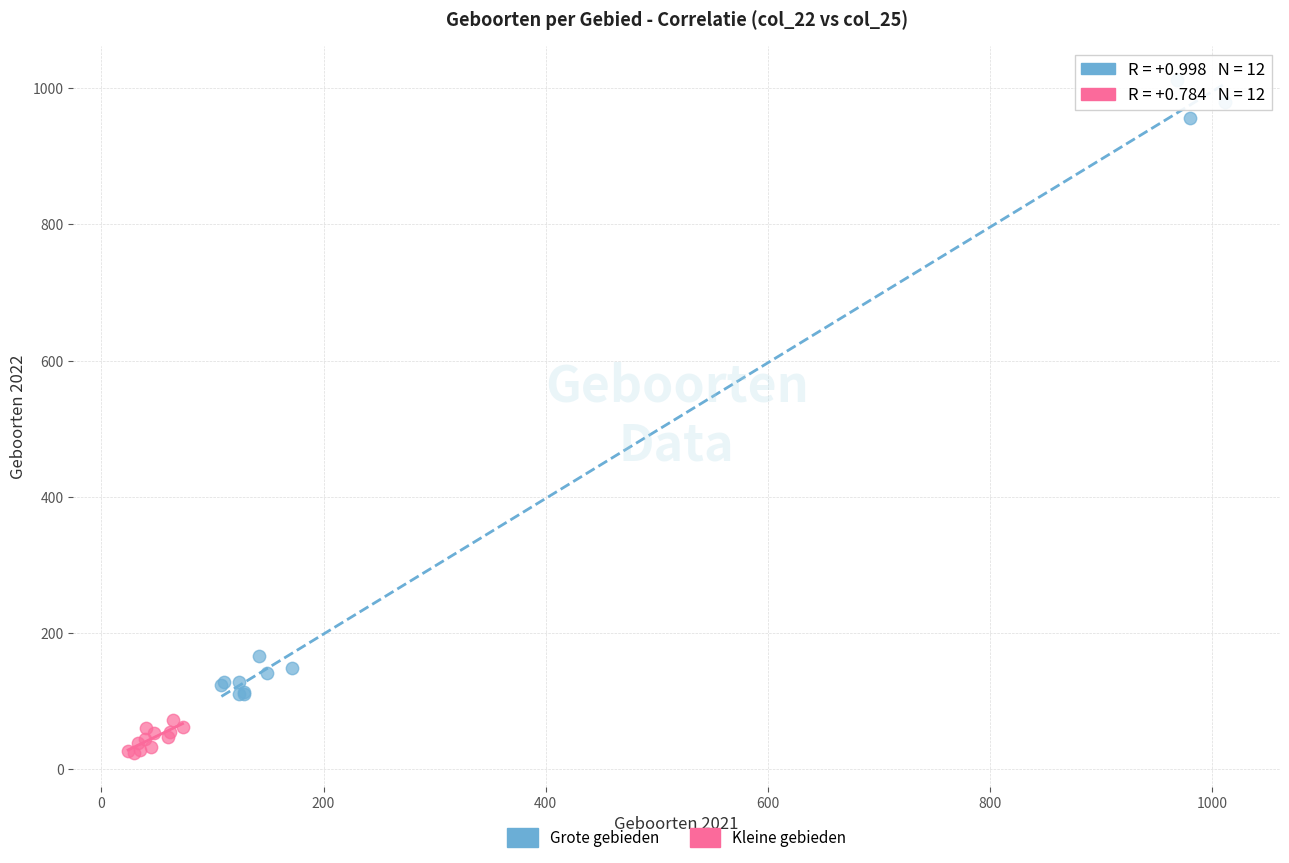

Which series reaches the minimum Y coordinate?

Kleine gebieden